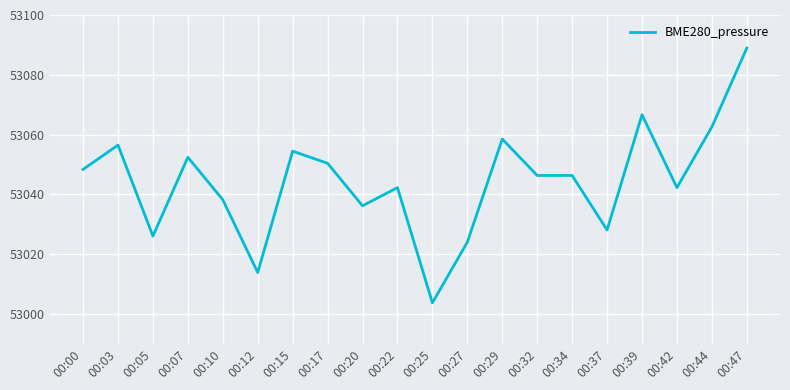

What is the greatest value displayed?

53088.9